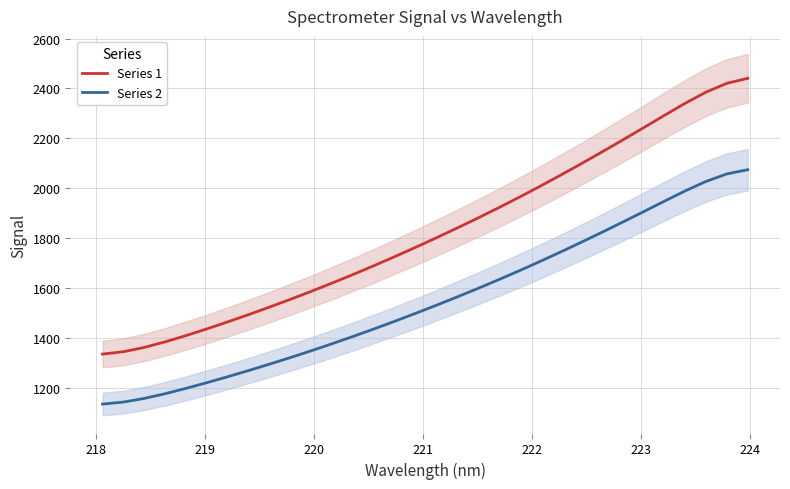

True or false: Series 2 and Series 1 cross at least once.

False